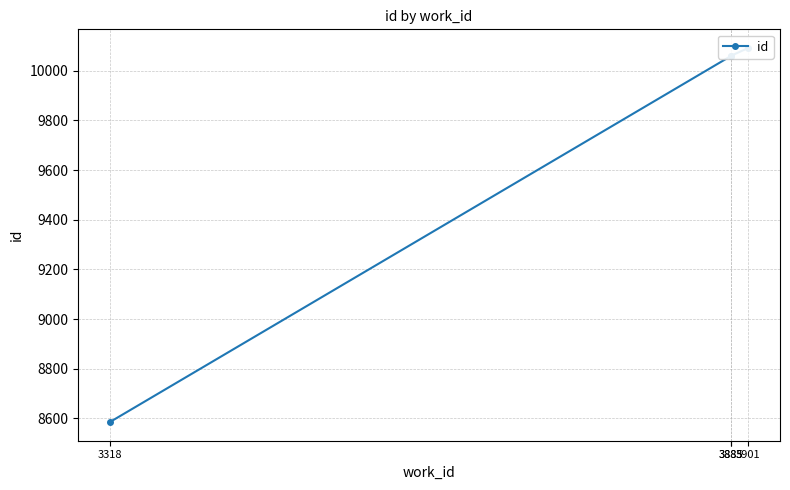

True or false: the data shows 10060 at 3885.

True